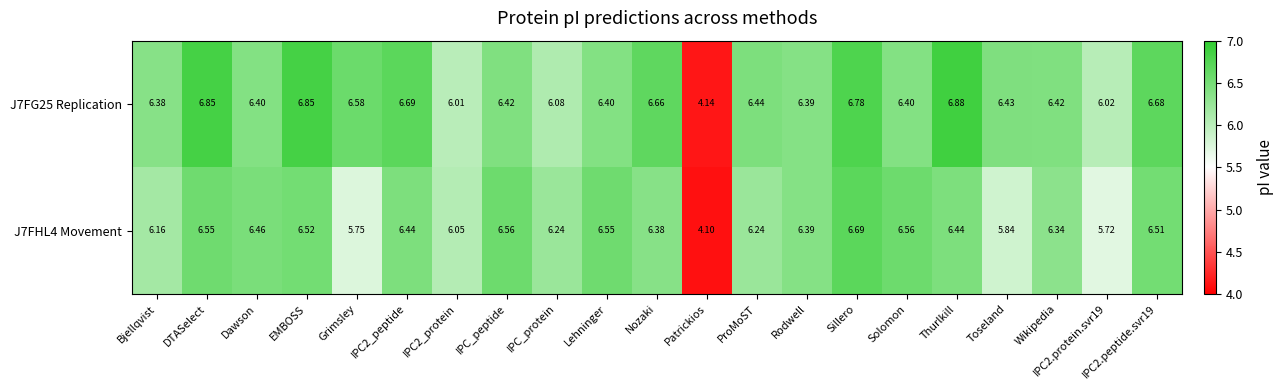

Which category has the lowest value across all series?

Patrickios